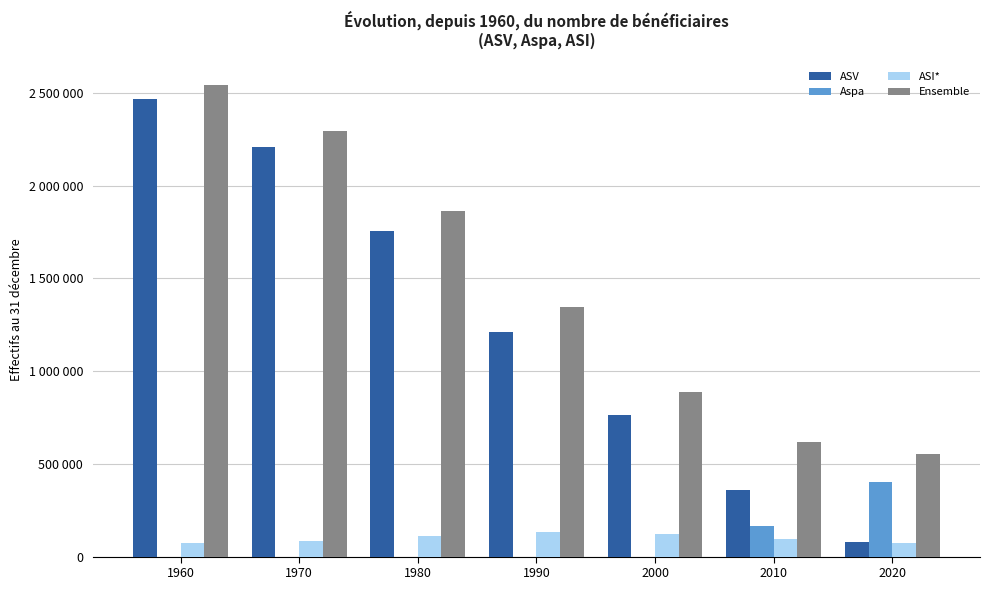

Is the value of ASV at 1990 greater than the value of ASI* at 1960?

Yes